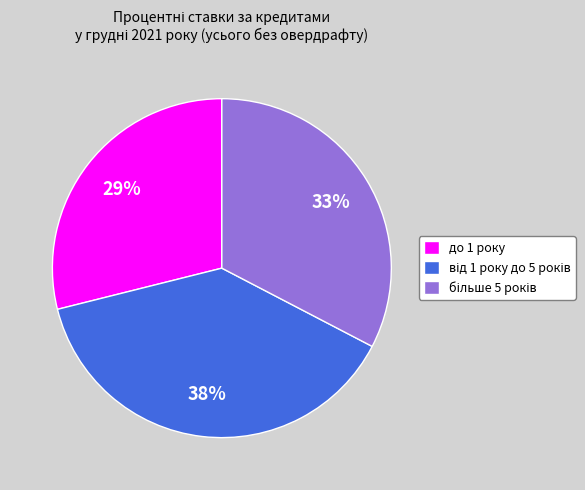

How many slices are in this pie chart?

3